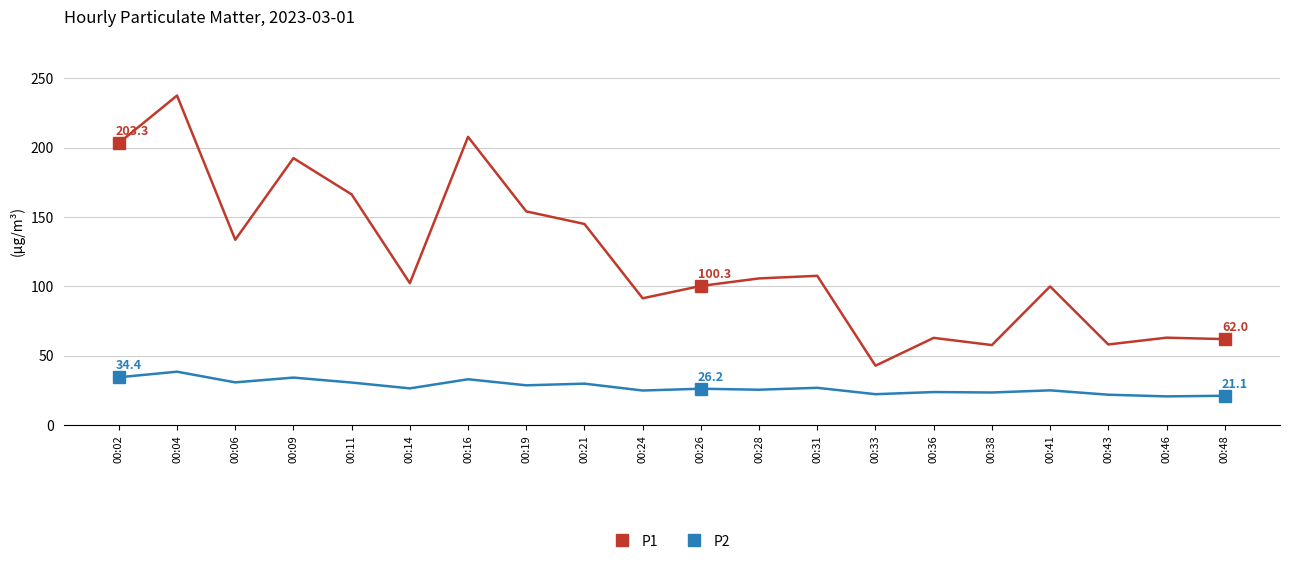

How many lines are shown in the chart?

2